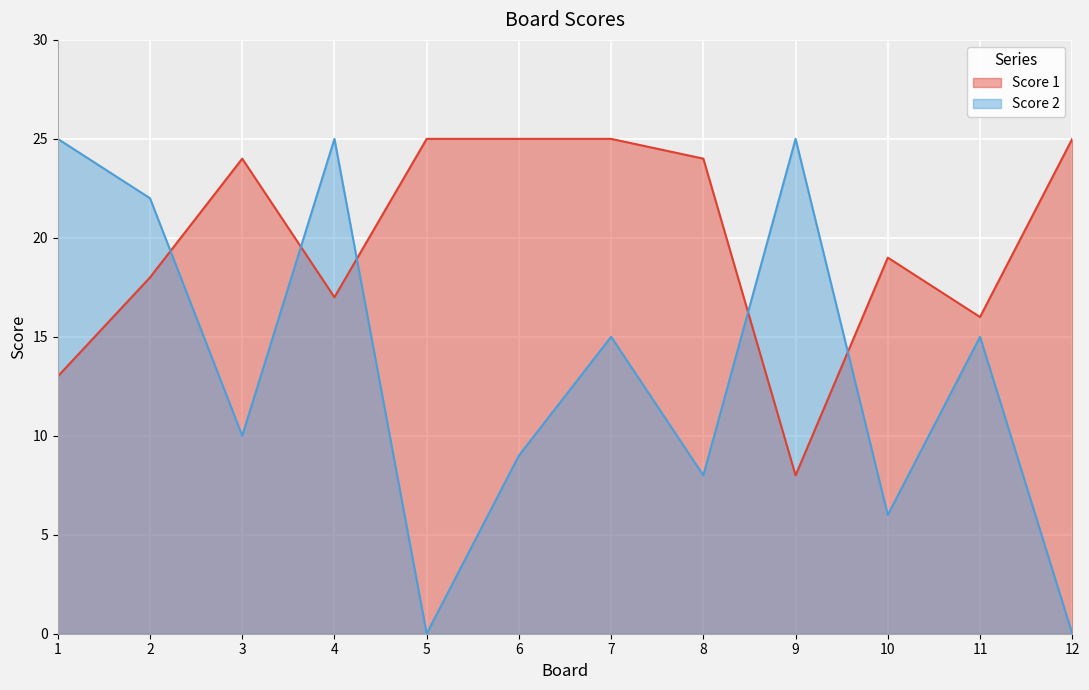

At which label does Score 2 first exceed 15?

1